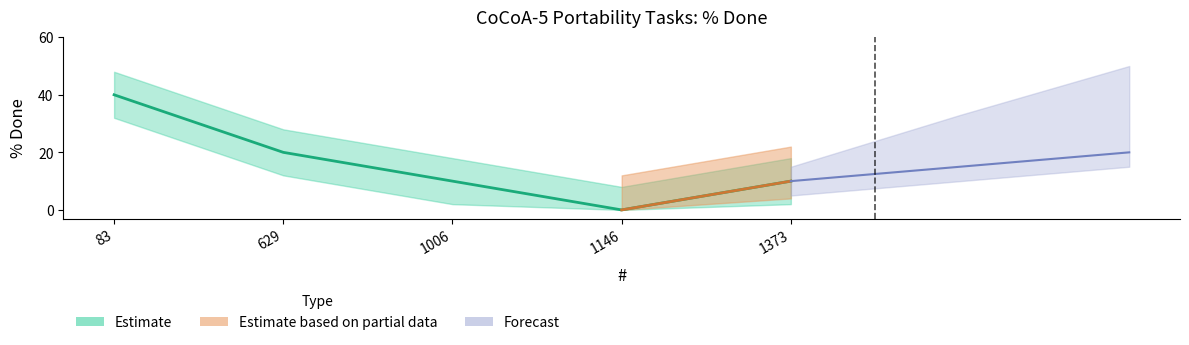

What is the maximum value shown in the chart?

40